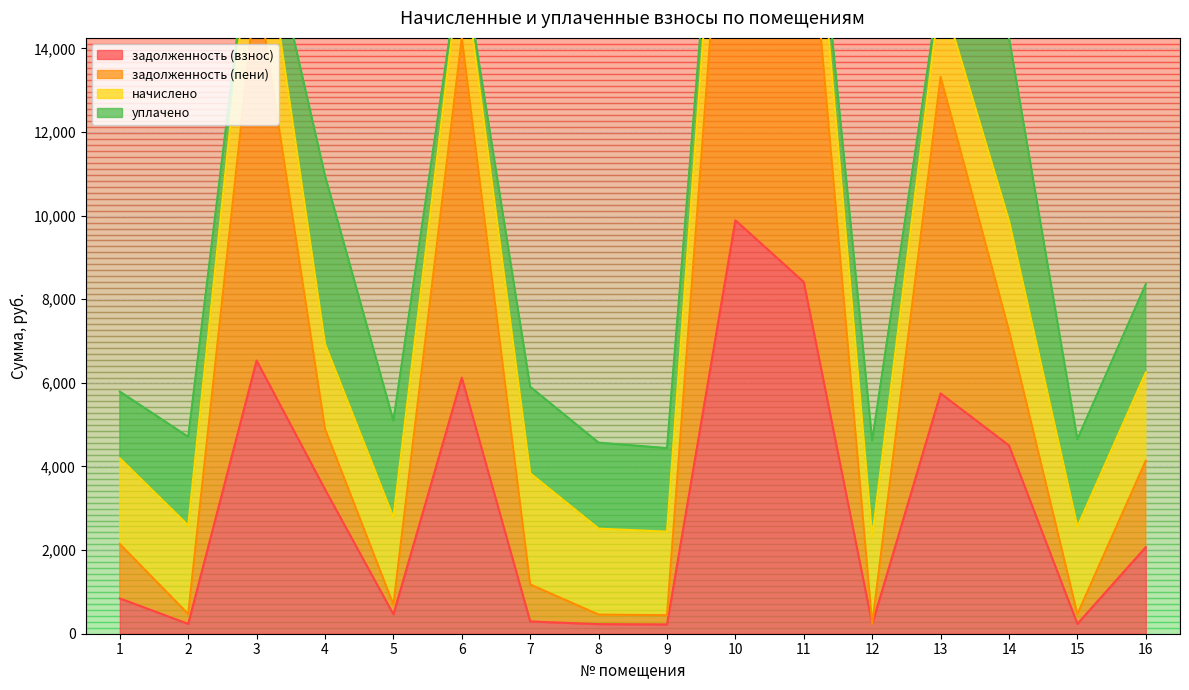

The задолженность (взнос) series shows 3049.9 at 6. True or false?

False